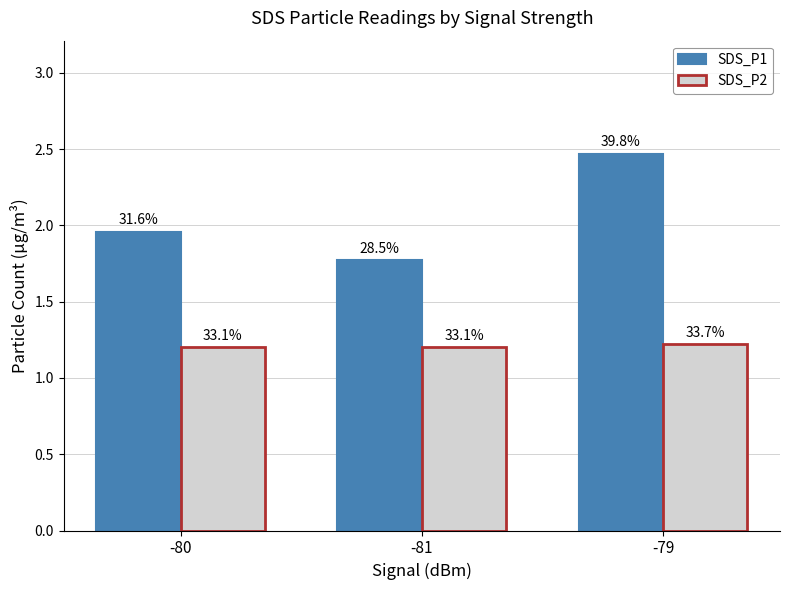

What is the lowest value of the SDS_P1 series?

1.8